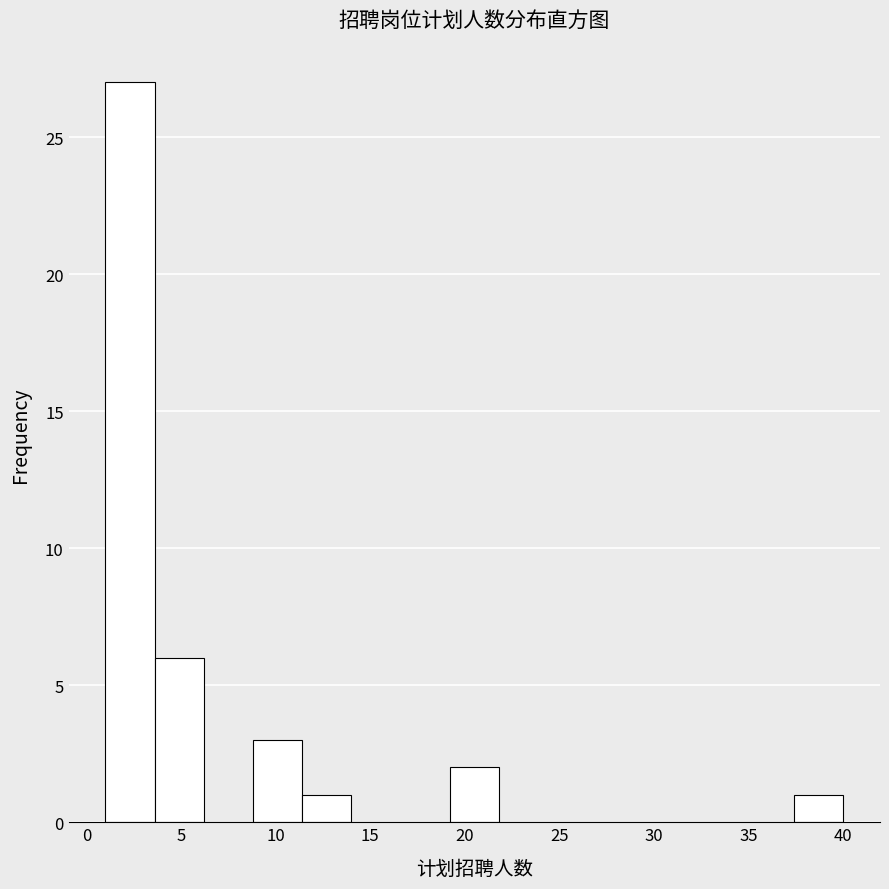

Reading left to right, transcribe this chart: for each bar, give the range it covers on the x-axis and its height. Neither the bar edges nor the heights are printed on the chart, so give them approximately, as read against the axes.

1.0 to 3.6: 27
3.6 to 6.2: 6
6.2 to 8.8: 0
8.8 to 11.4: 3
11.4 to 14.0: 1
14.0 to 16.6: 0
16.6 to 19.2: 0
19.2 to 21.8: 2
21.8 to 24.4: 0
24.4 to 27.0: 0
27.0 to 29.6: 0
29.6 to 32.2: 0
32.2 to 34.8: 0
34.8 to 37.4: 0
37.4 to 40.0: 1